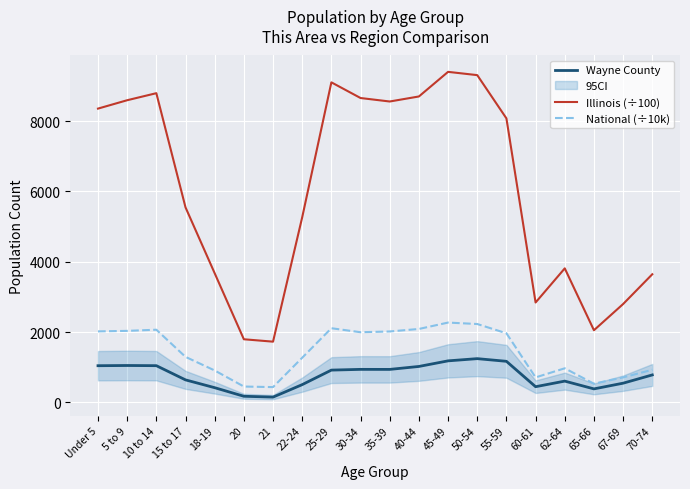

Which has a higher value, 50-54 or 30-34?

50-54